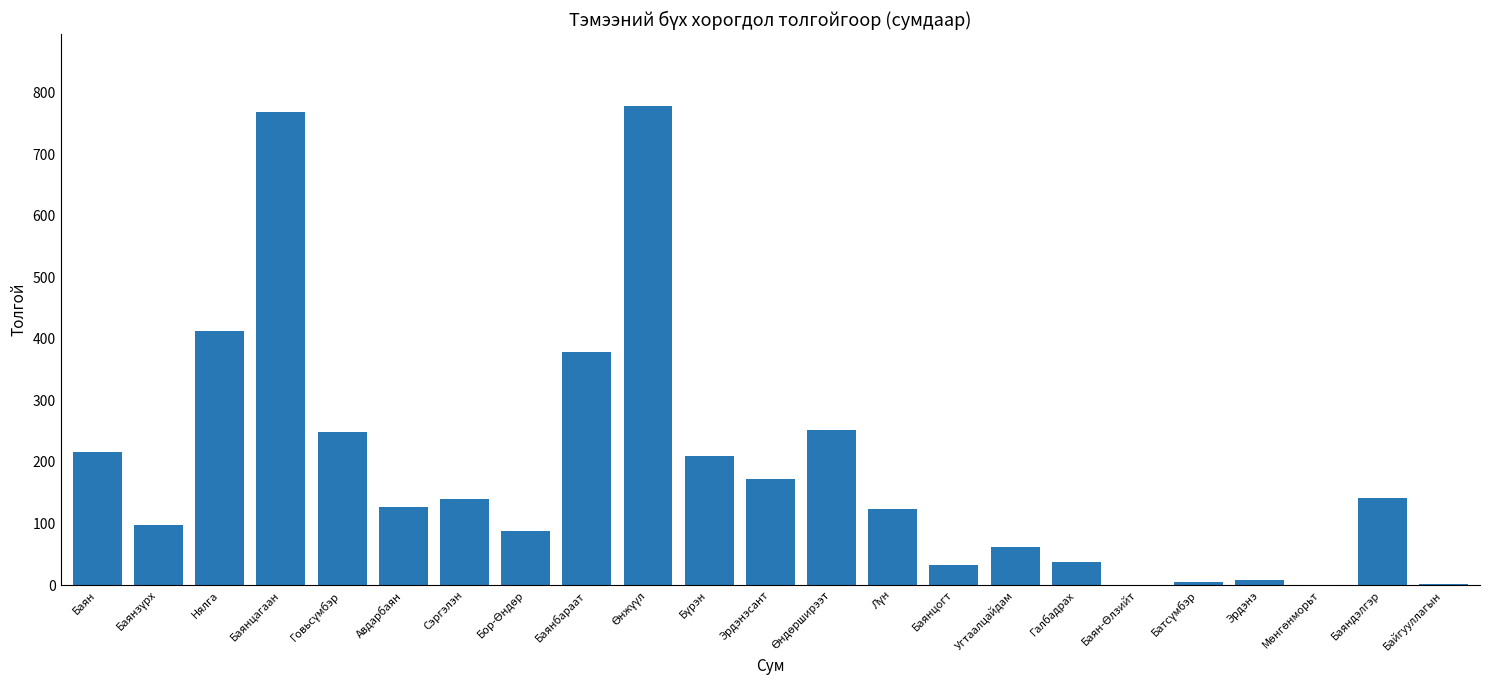

What is the greatest value displayed?

778